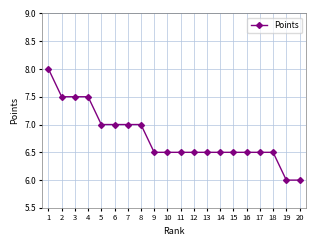

What is the difference between the second highest and minimum values?

1.5